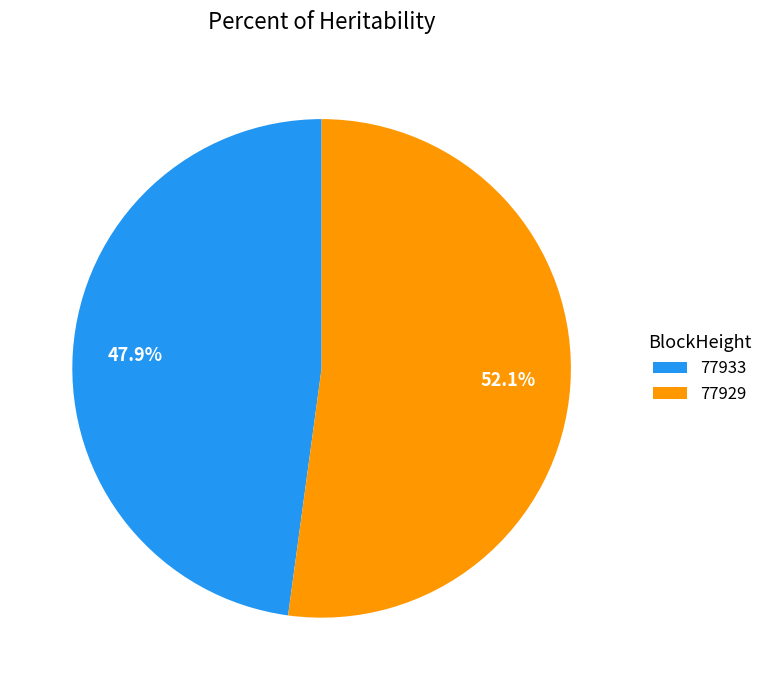

To the nearest percent, what portion does 77929 represent?

52%